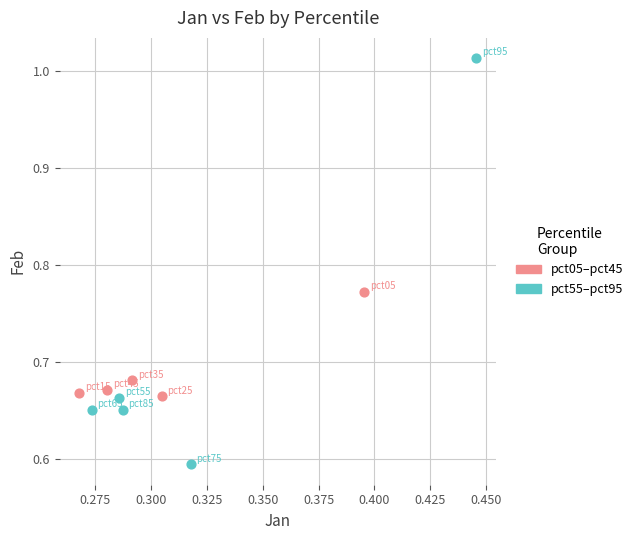

Which series reaches the minimum Y coordinate?

pct55–pct95